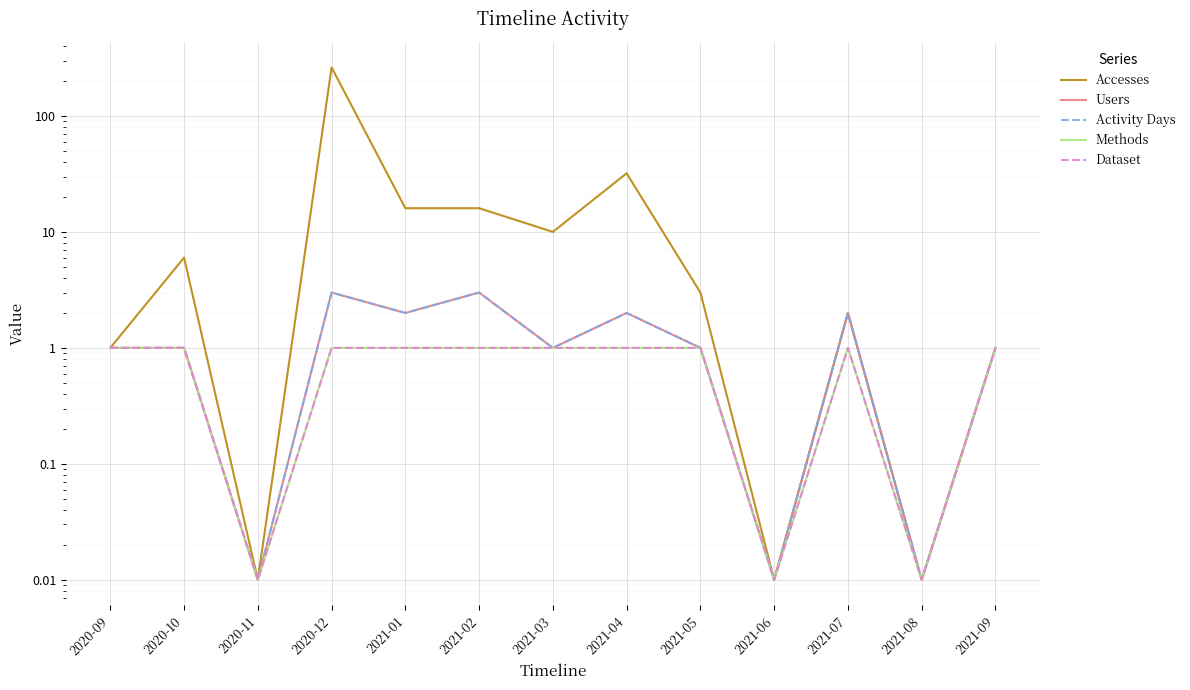

Count the Dataset values in the range 1 to 2.

10